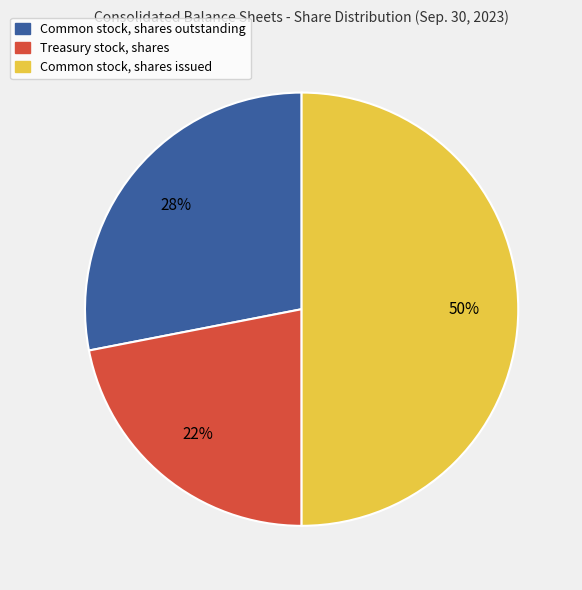

Is Common stock, shares outstanding the majority of the pie?

No